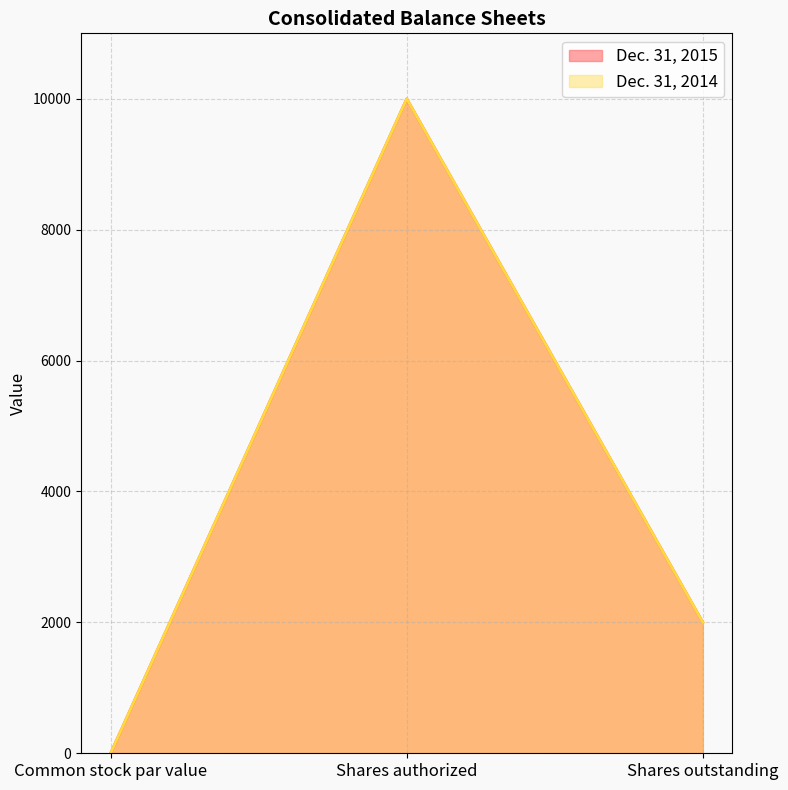

How many categories are shown in the chart?

3